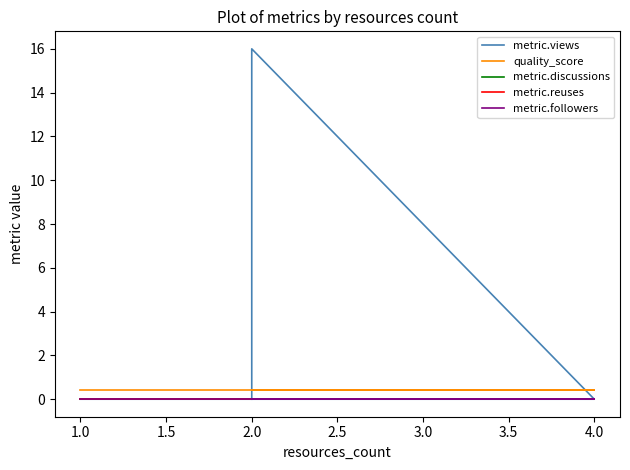

True or false: metric.reuses and metric.views intersect in this chart.

False